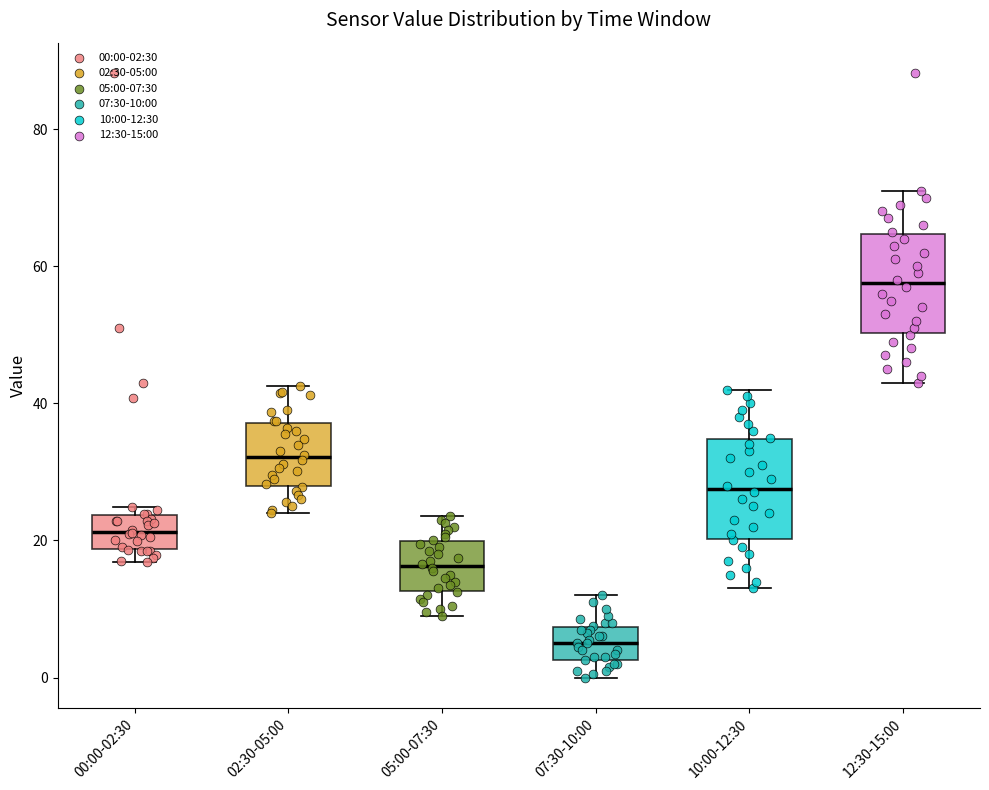

Reading left to right, transcribe this box plot: for each box, give where its median line is, the range the box spans, and where its two whiskers end, as read against the y-axis. The values are not printed on the chart, so give them approximately, as read against the axis.

00:00-02:30: median 22, box 18 to 24, whiskers 16 to 24 (just above the box's upper edge)
02:30-05:00: median 32, box 28 to 38, whiskers 24 to 42
05:00-07:30: median 16, box 12 to 20, whiskers 10 to 24
07:30-10:00: median 6, box 2 to 8, whiskers 0 to 12
10:00-12:30: median 28, box 20 to 34, whiskers 14 to 42
12:30-15:00: median 58, box 50 to 64, whiskers 44 to 72